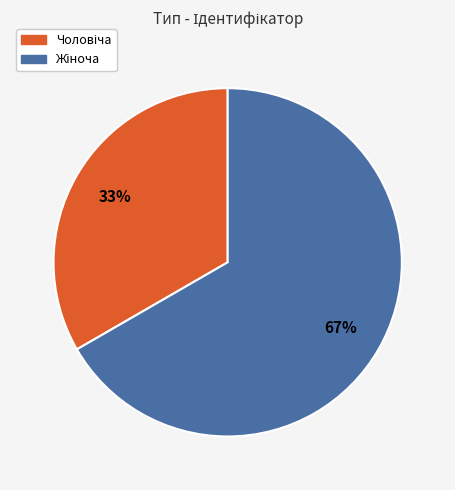

Is there any slice that represents more than half of the pie?

Yes